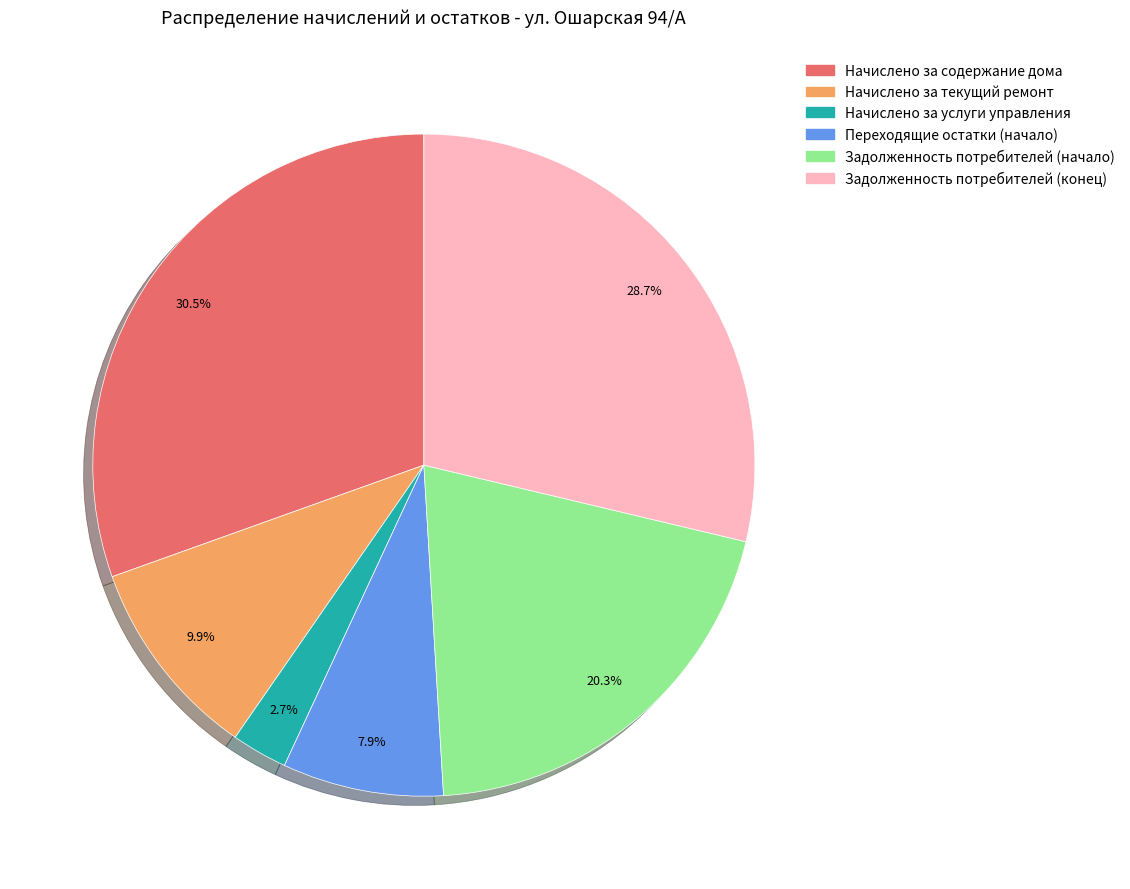

To the nearest percent, what is the difference between the Начислено за услуги управления and Начислено за содержание дома slice percentages?

28%